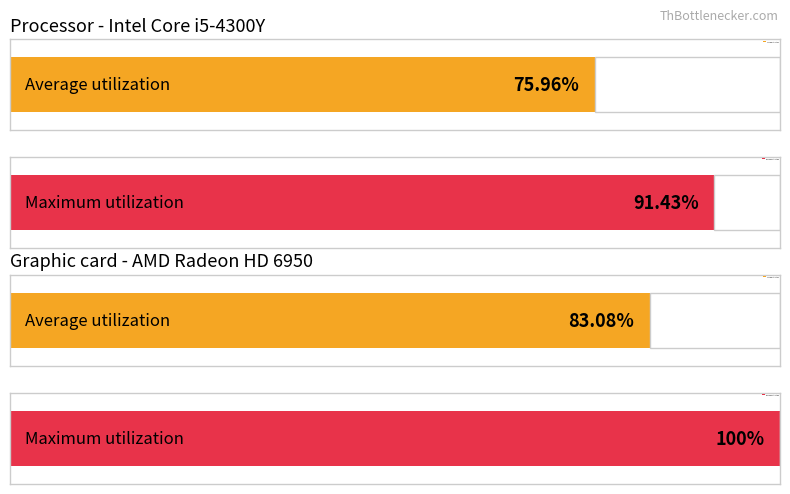

What is the approximate value of Average utilization at 60.0?

22.8